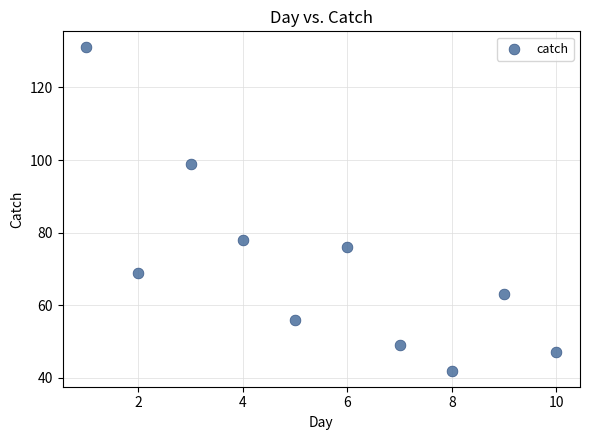

What is the range of X values (max minus min)?

9